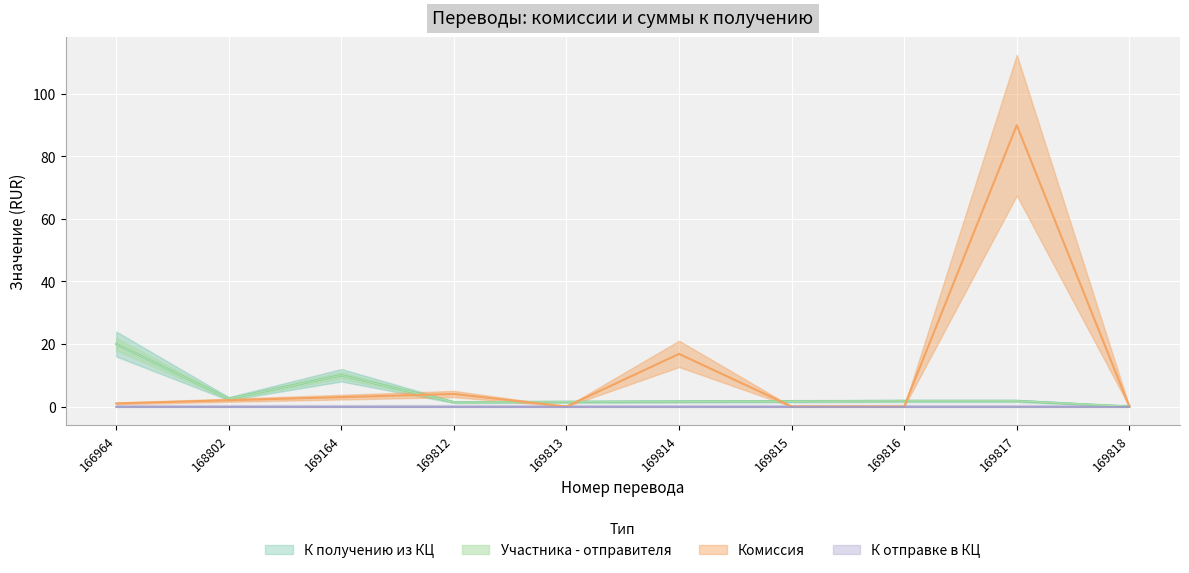

At which label does К получению из КЦ reach its minimum?

169818